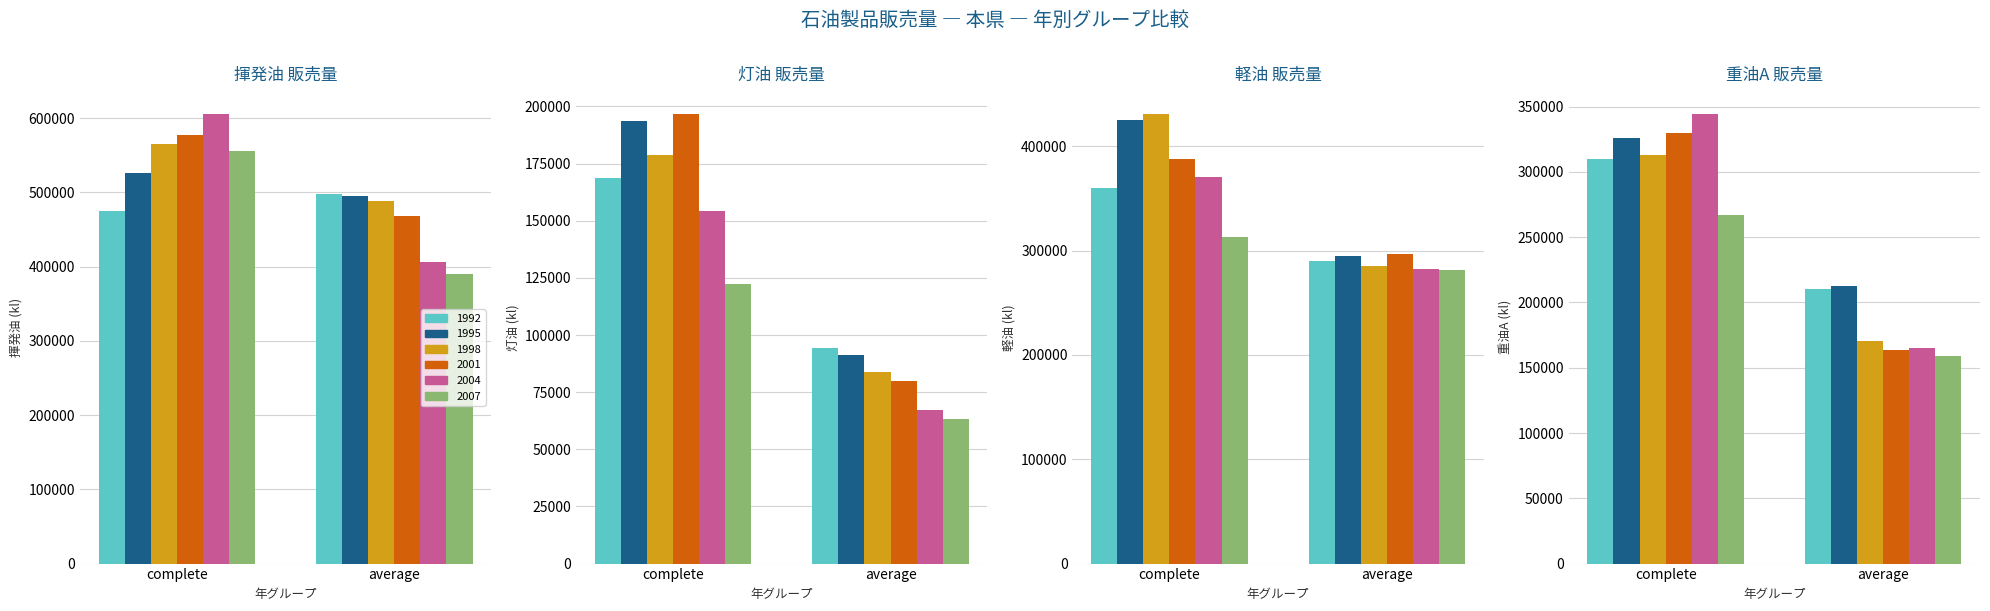

What is the difference between the maximum and minimum values in the 重油A series?

181018